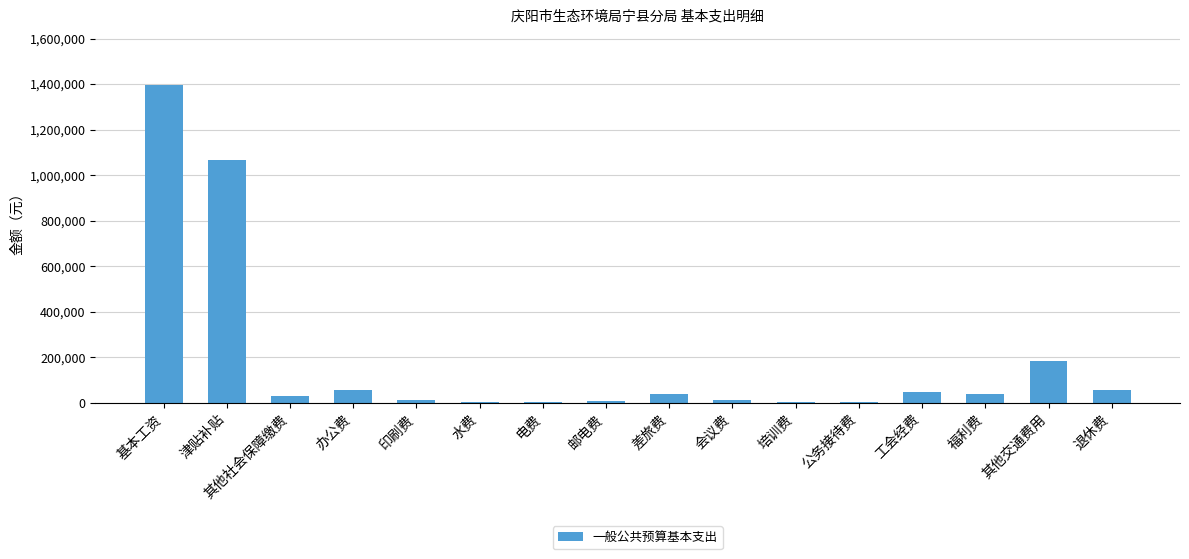

Count the number of data series in this chart.

1